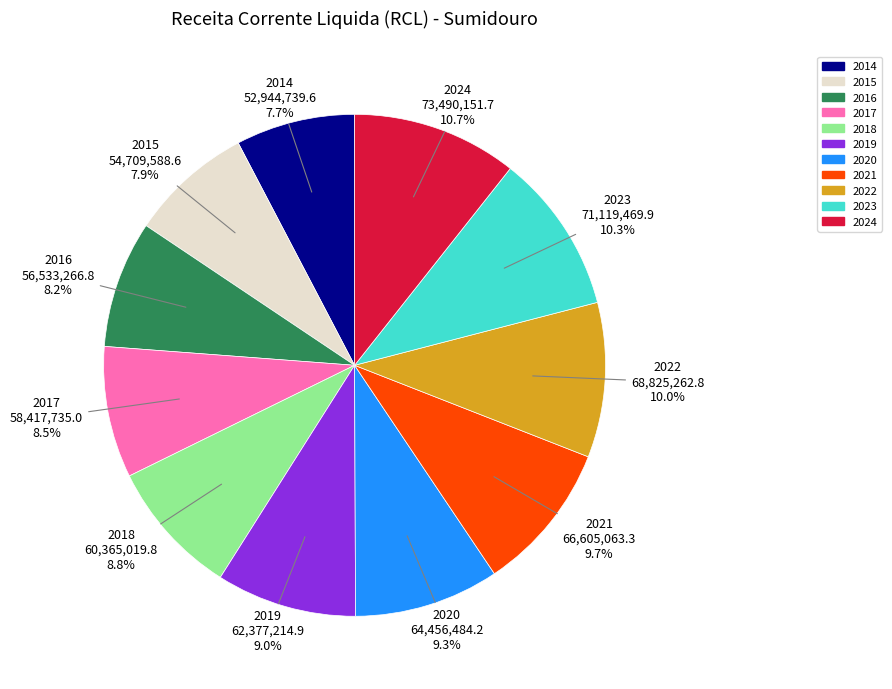

Which has a higher value, 2019 or 2024?

2024